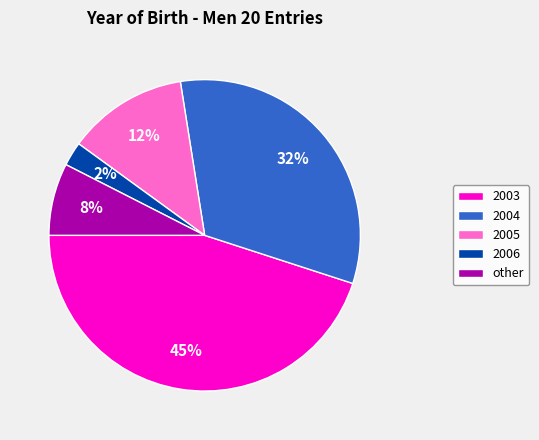

Between 2006 and 2004, which is larger?

2004